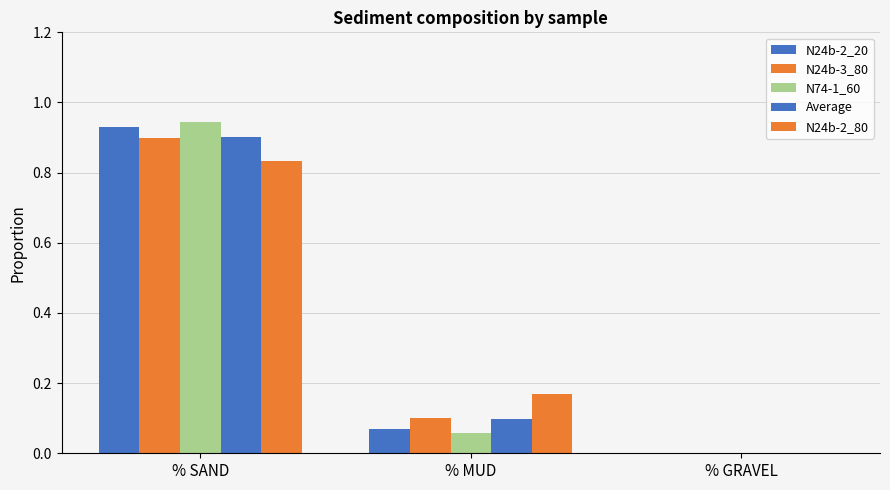

How many groups of bars are there?

3